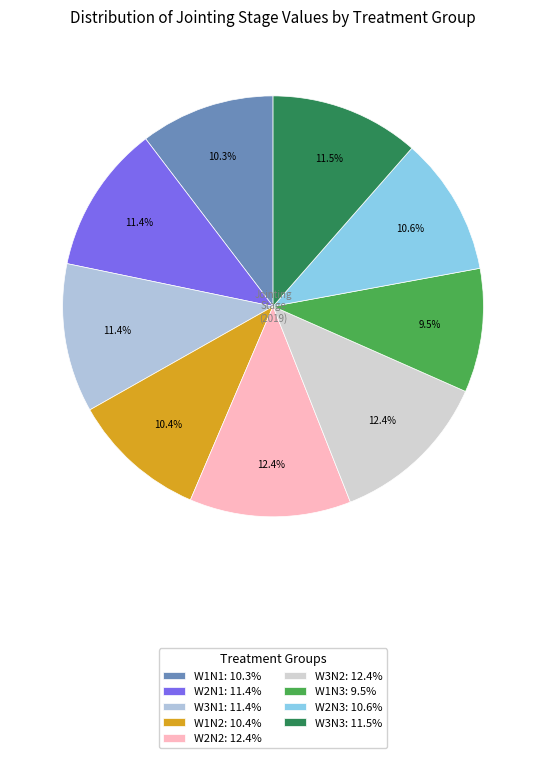

To the nearest percent, what is the combined percentage of W3N1 and W2N1?

23%